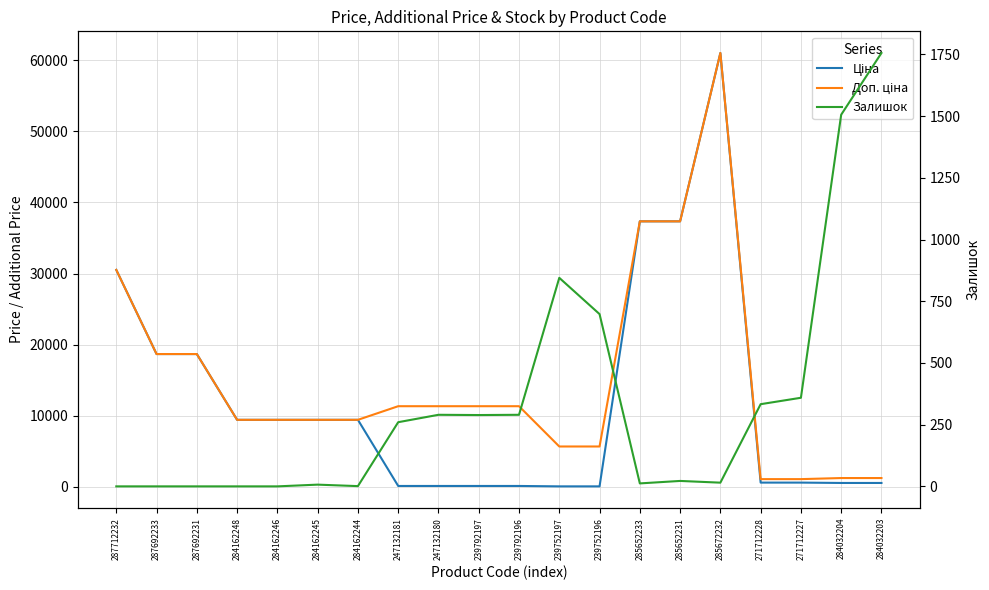

Where is Ціна nearest to the value 30540?

287712232